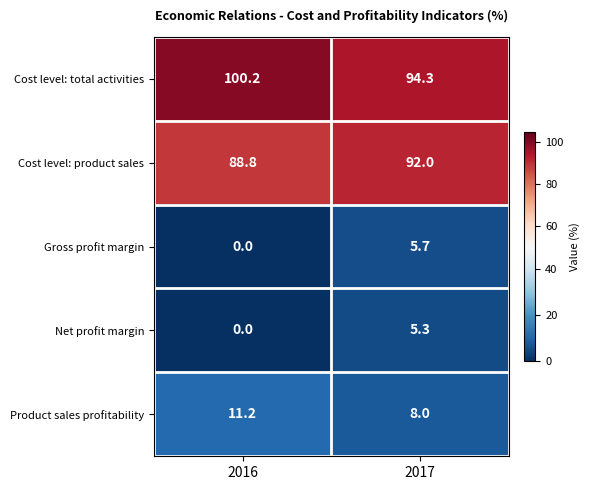

Which series has the largest range (max minus min)?

Cost level: total activities